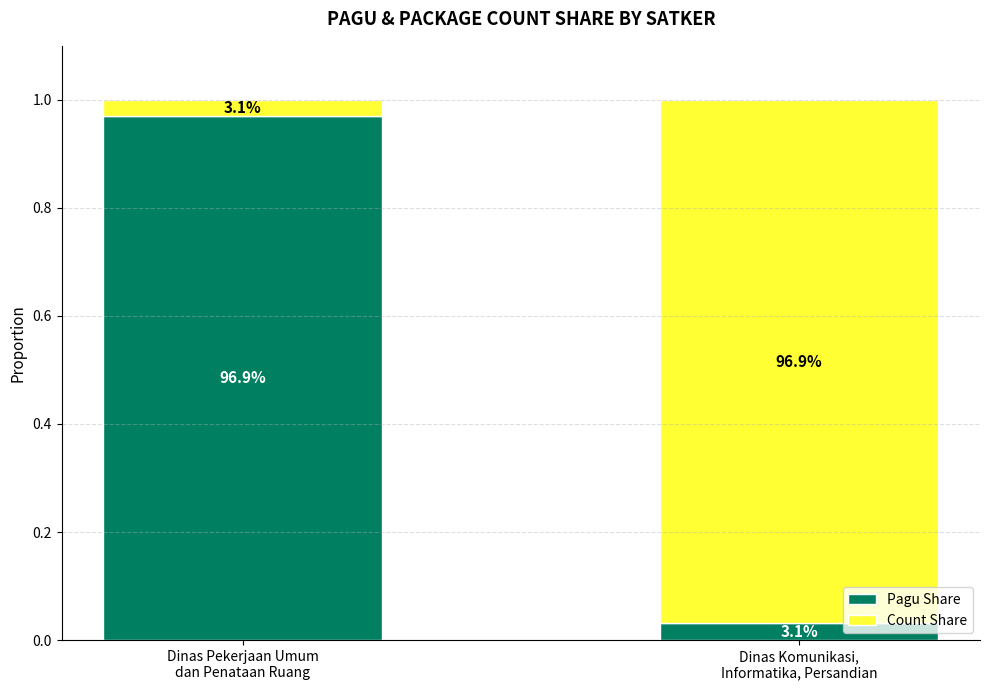

Does the chart contain stacked bars?

Yes